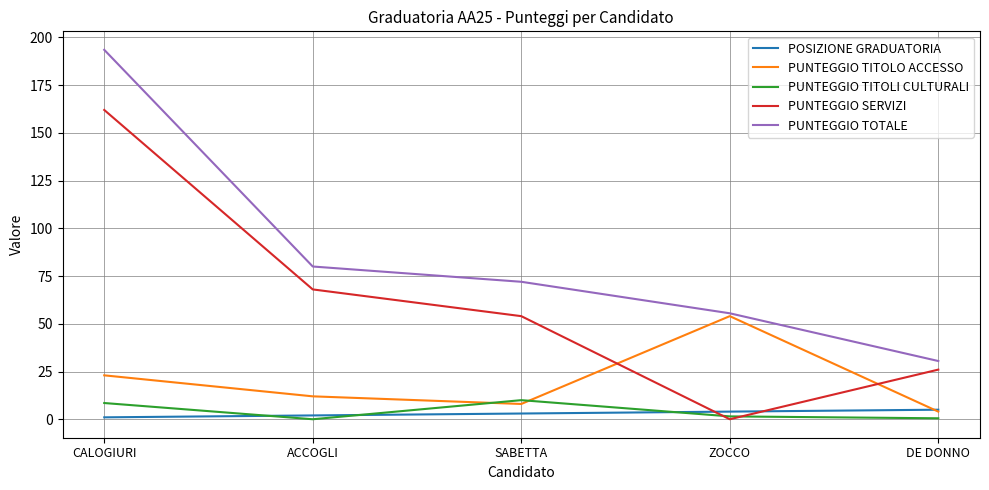

How many lines are shown in the chart?

5